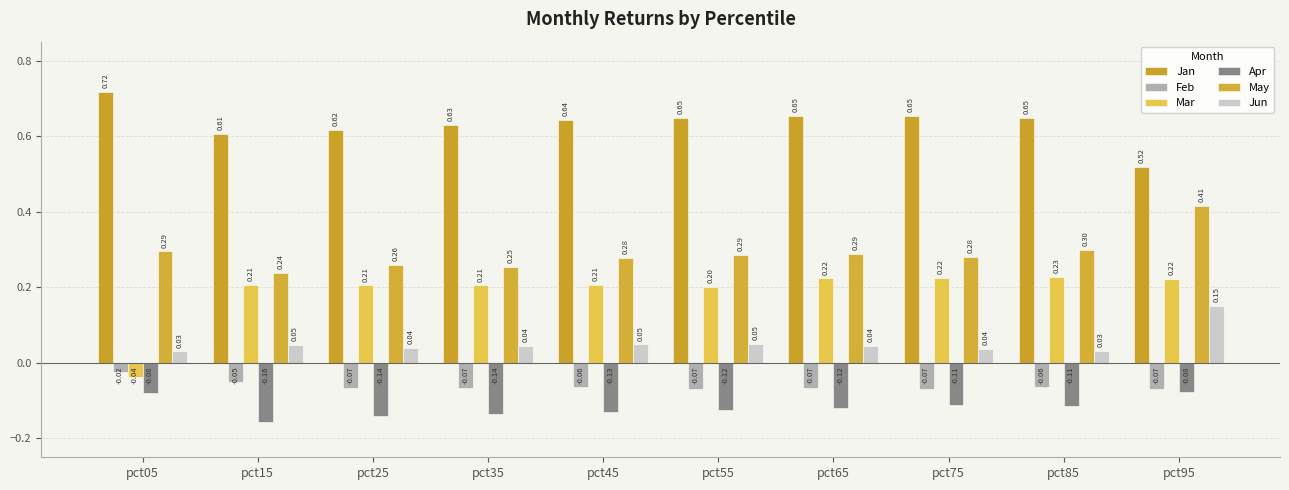

Where does the Mar series first go above 0?

pct15